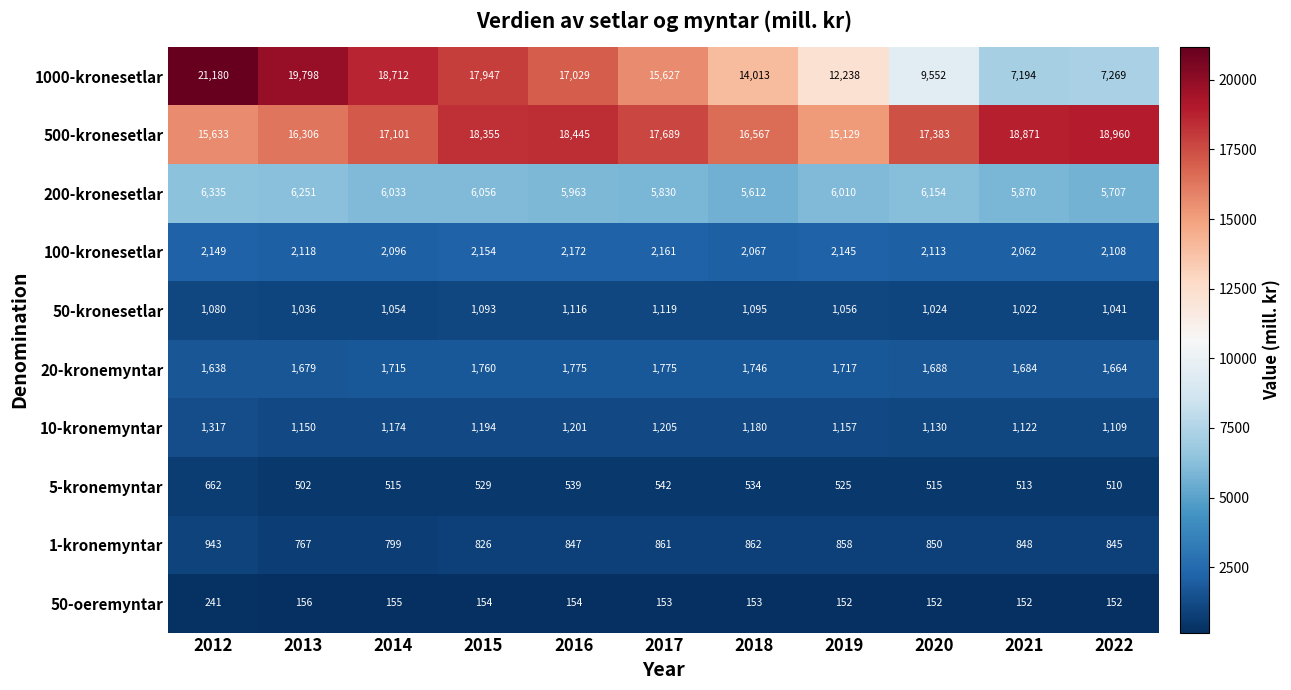

The value of 20-kronemyntar at 2016 is 1775. True or false?

True